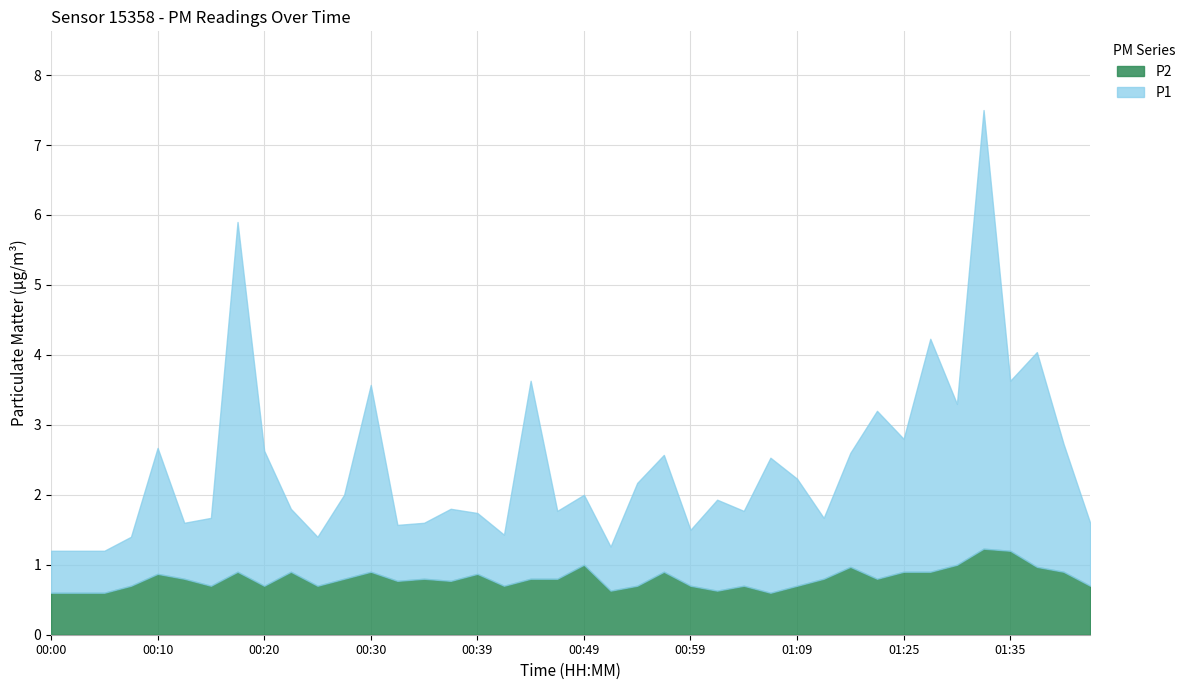

Reading right to left, list all the values displayed in this chart.

P1: 0.9	1.8	3.1	2.4	6.3	2.3	3.3	1.9	2.4	1.6	0.9	1.5	1.9	1.1	1.3	0.8	1.7	1.5	0.6	1.0	1.0	2.8	0.7	0.9	1.0	0.8	0.8	2.7	1.2	0.7	0.9	1.9	5.0	1.0	0.8	1.8	0.7	0.6	0.6	0.6
P2: 0.7	0.9	1.0	1.2	1.2	1.0	0.9	0.9	0.8	1.0	0.8	0.7	0.6	0.7	0.6	0.7	0.9	0.7	0.6	1.0	0.8	0.8	0.7	0.9	0.8	0.8	0.8	0.9	0.8	0.7	0.9	0.7	0.9	0.7	0.8	0.9	0.7	0.6	0.6	0.6